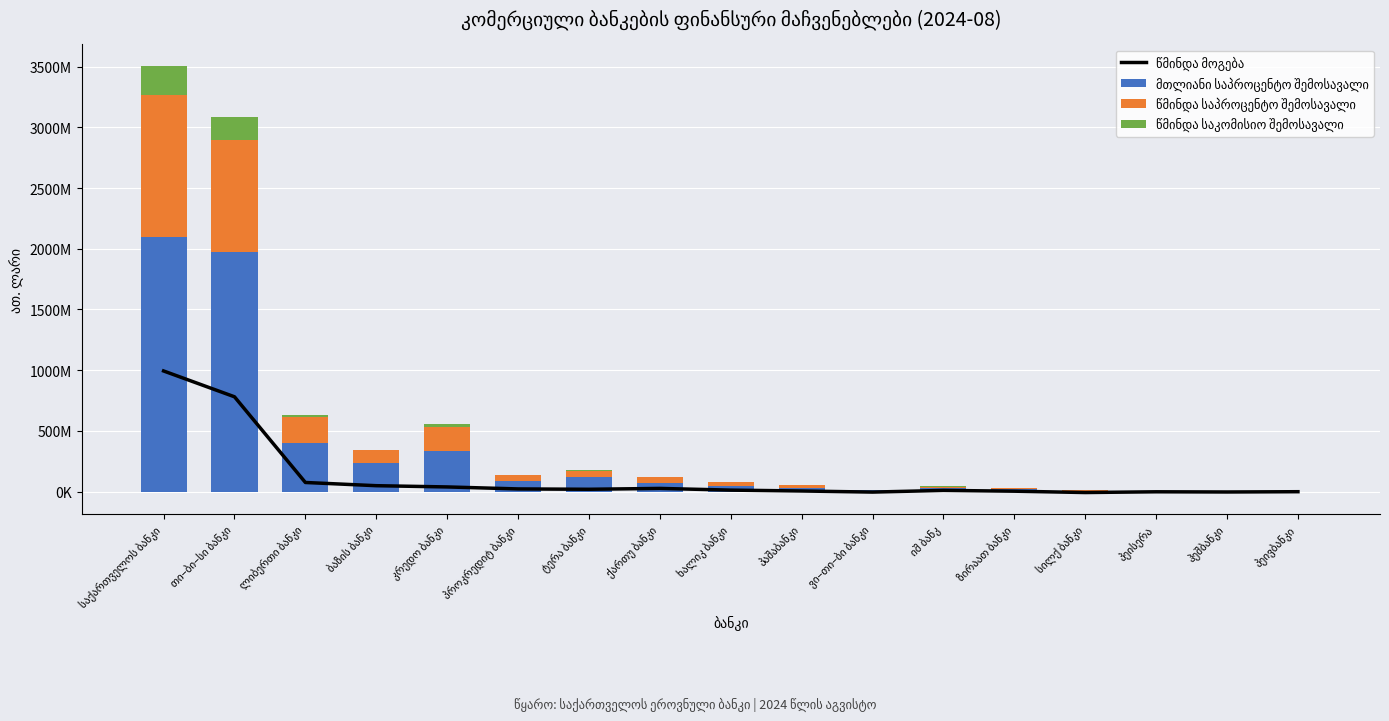

What position from the left is ბაზის ბანკი?

4